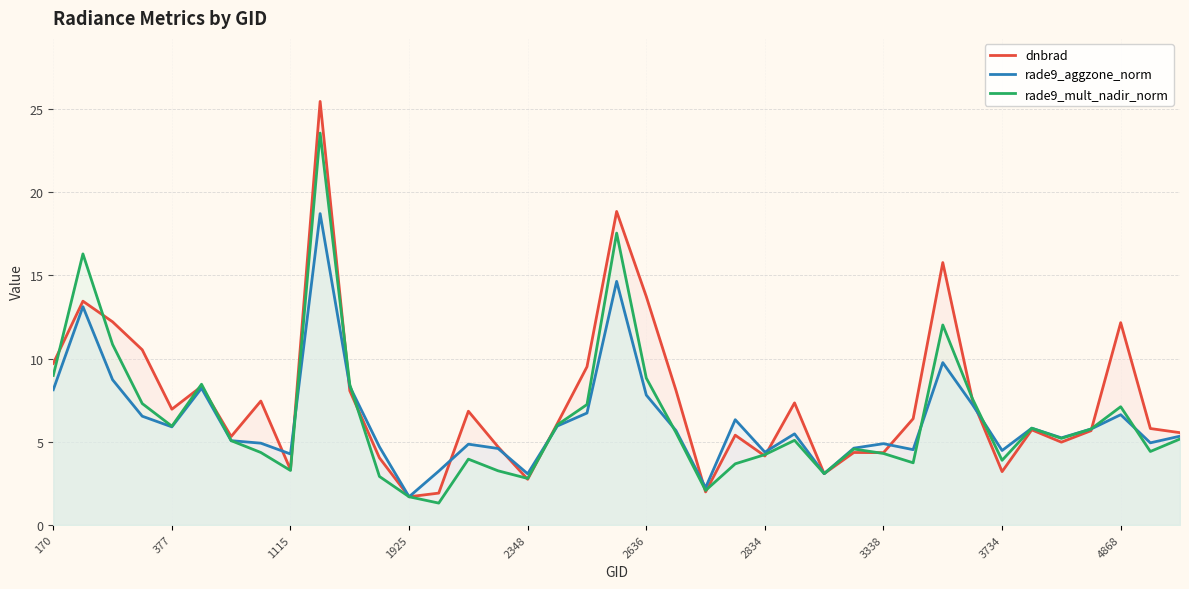

Which series has the largest range (max minus min)?

dnbrad